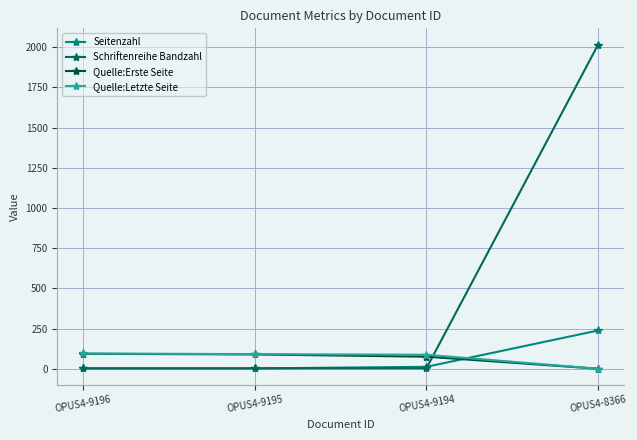

What is the average value of the Quelle:Erste Seite series?

64